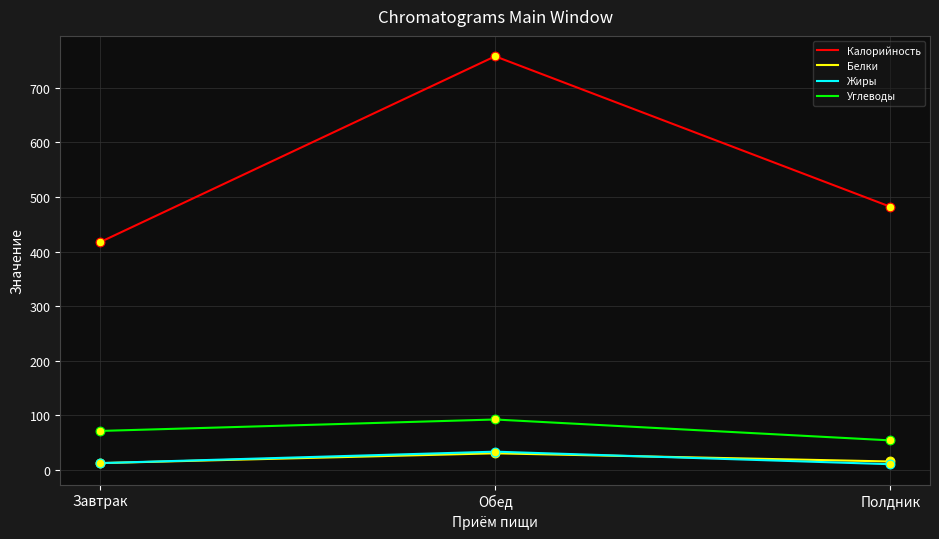

Which series has the largest range (max minus min)?

Калорийность